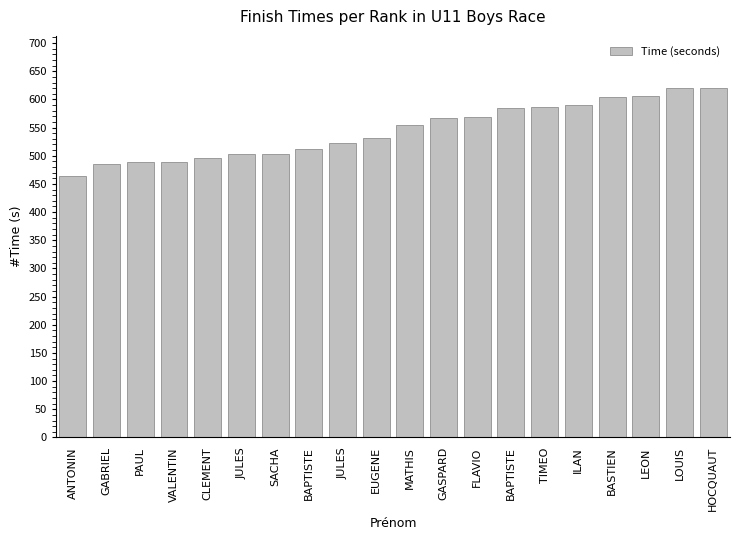

What is the difference between the maximum and minimum values?

155.6